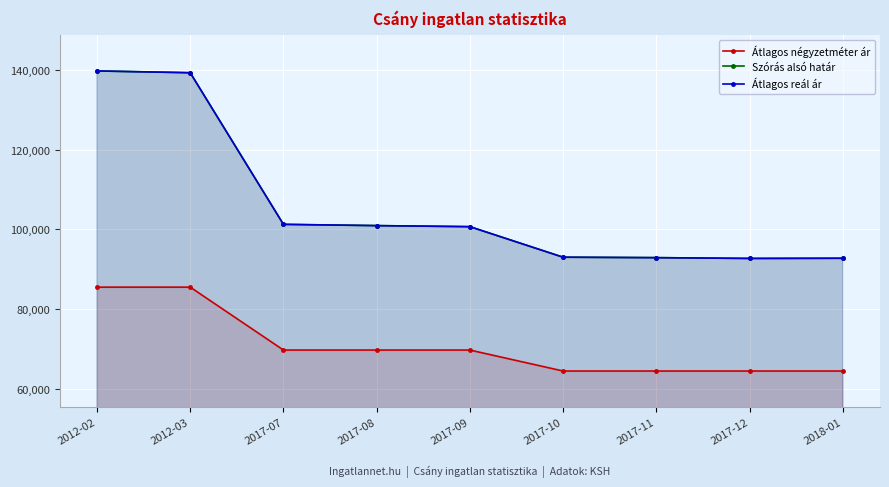

Is it true that Szórás alsó határ equals 164513 at 2017-11?

False